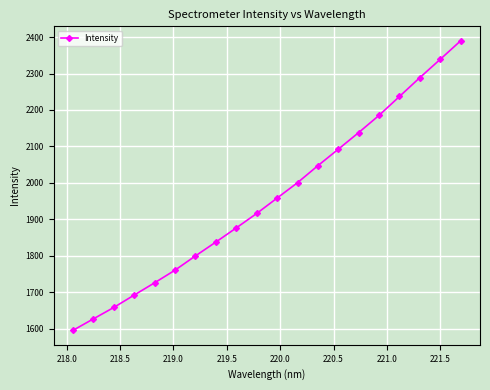

True or false: there are more than 2 points higher than both neighbors.

False